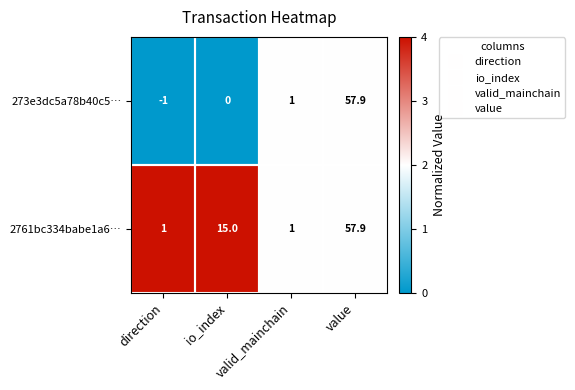

List the series in order of their overall mean, lowest first.

273e3dc5a78b40c5…, 2761bc334babe1a6…